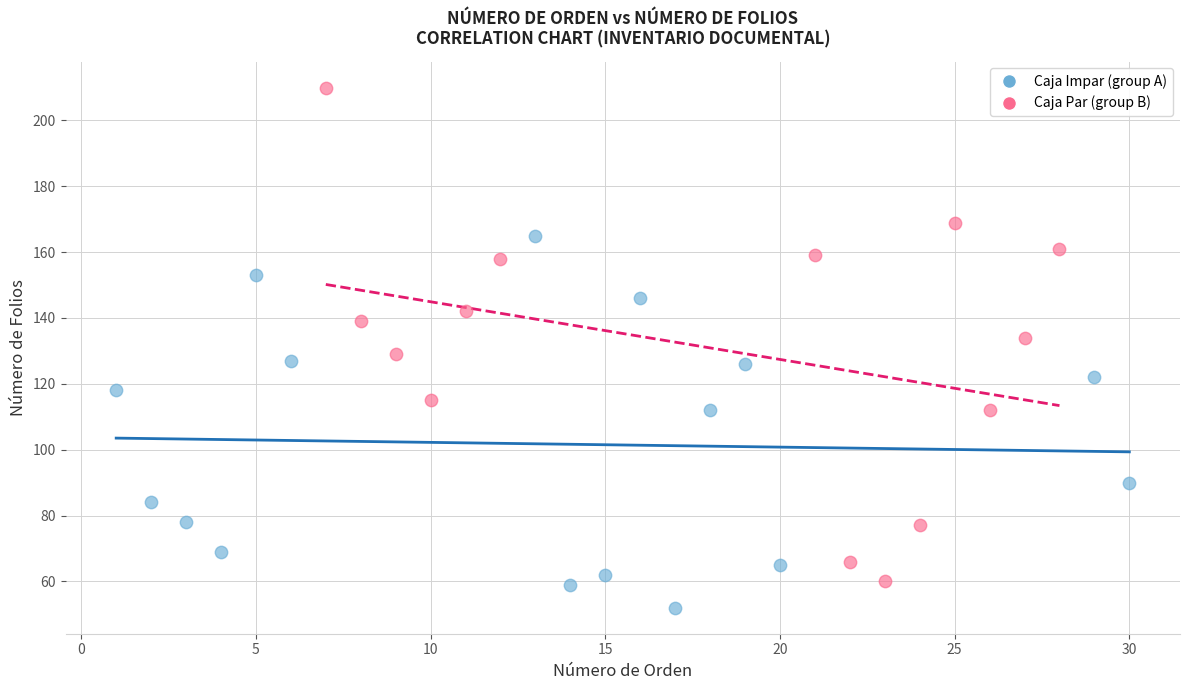

Which series contains the lowest Y value?

Caja Impar (group A)